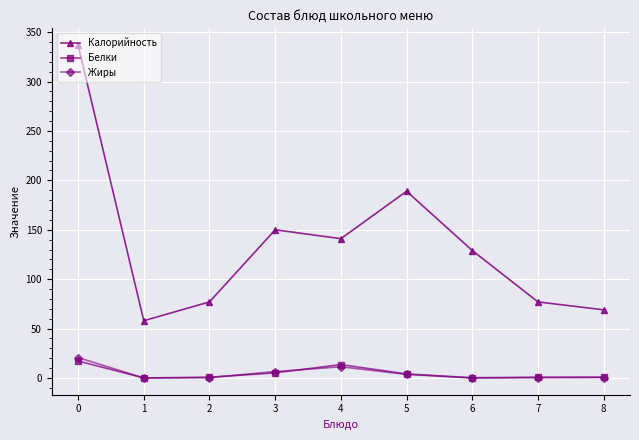

What are all the series names shown in the legend?

Калорийность, Белки, Жиры